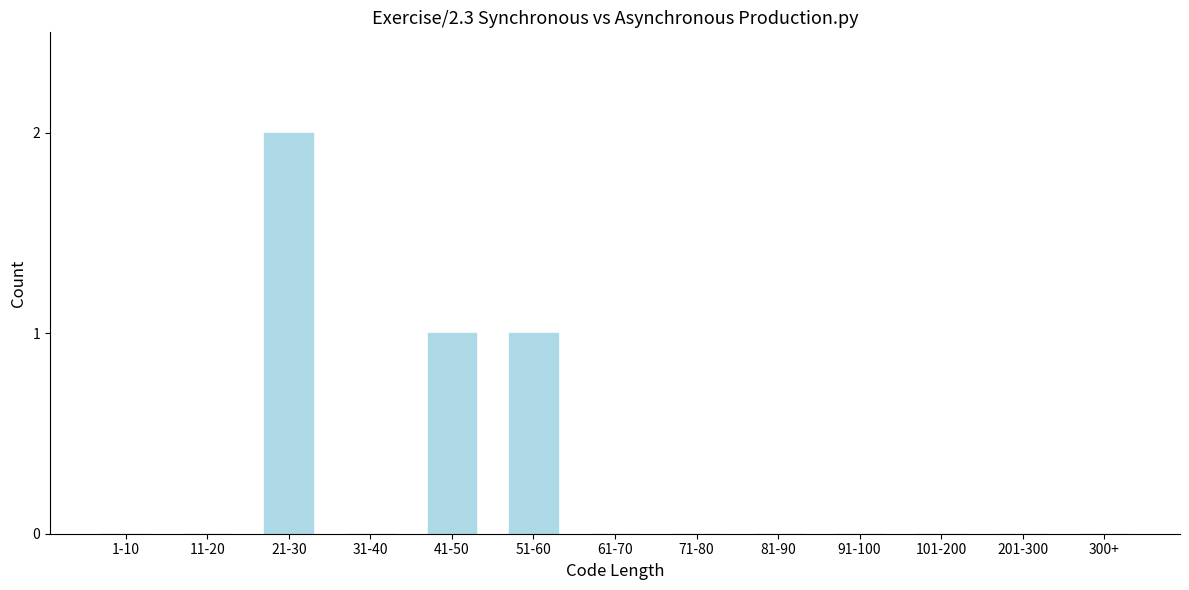

Reading left to right, what are all the values shown in this chart?

1-10=0	11-20=0	21-30=2	31-40=0	41-50=1	51-60=1	61-70=0	71-80=0	81-90=0	91-100=0	101-200=0	201-300=0	300+=0